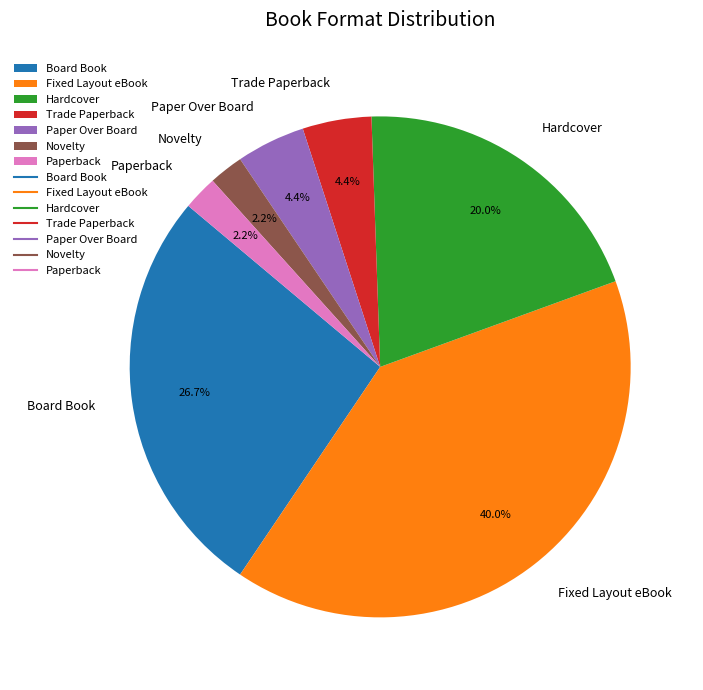

Count the number of slices in the pie.

7